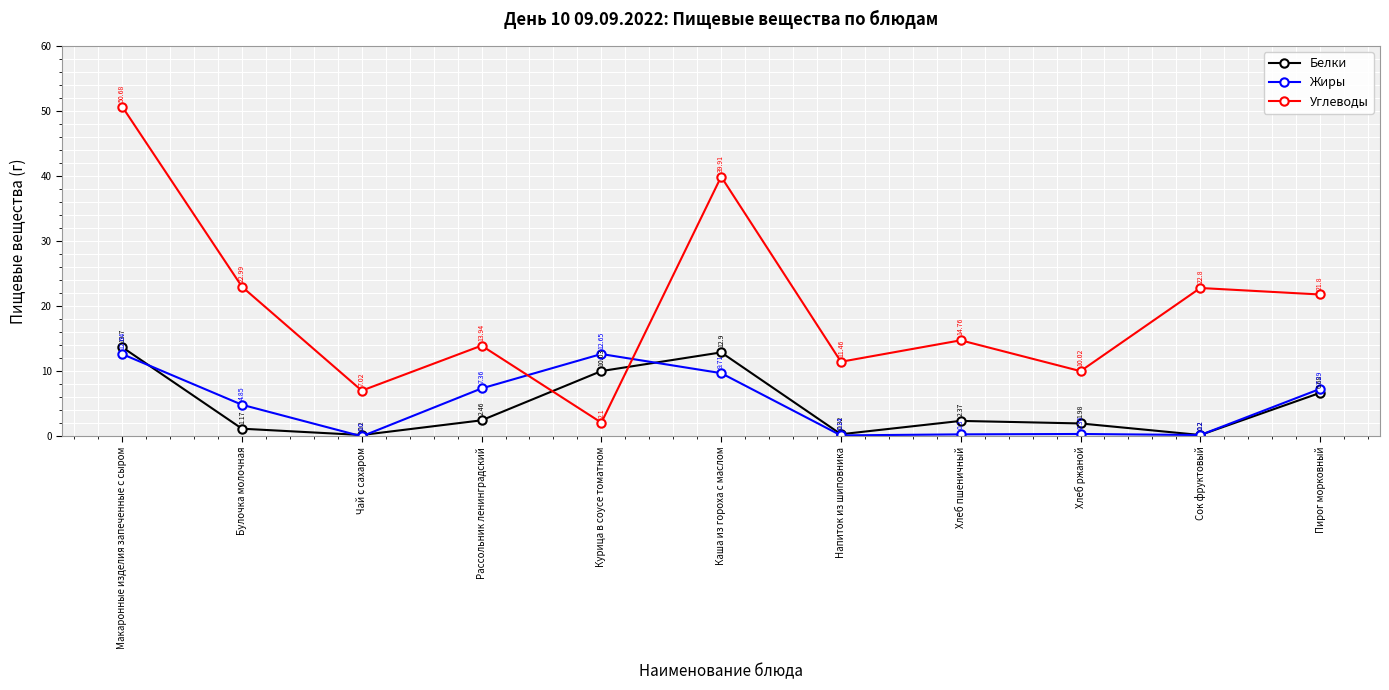

Is it true that Белки equals 3.8 at Курица в соусе томатном?

False